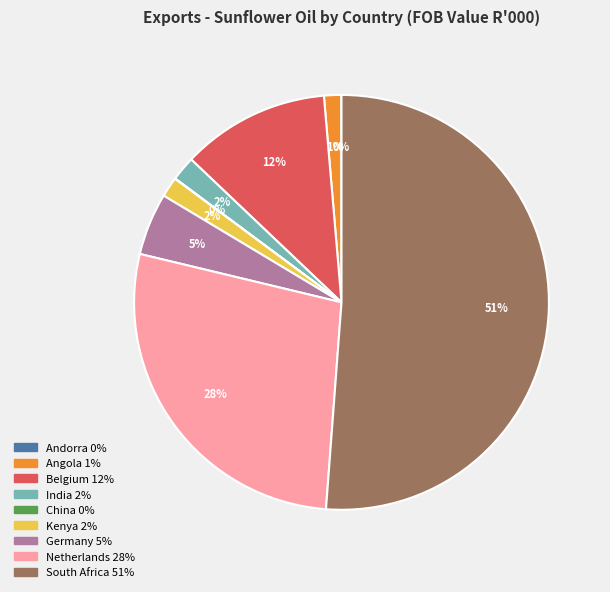

Is there any slice that represents more than half of the pie?

Yes